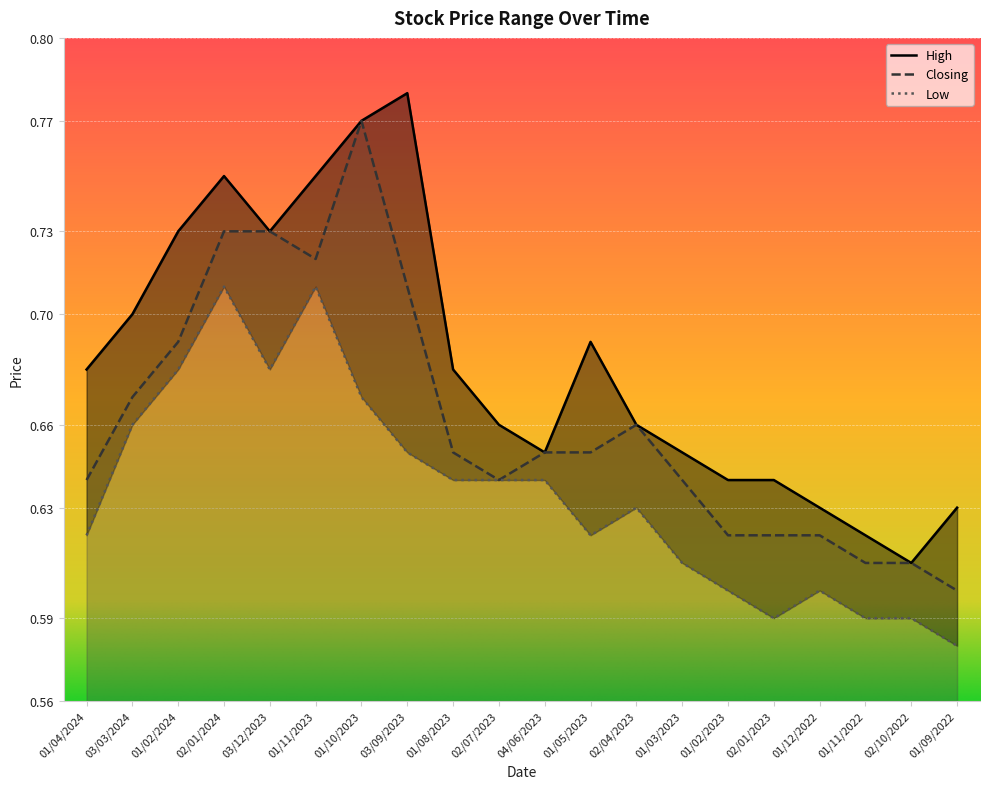

True or false: Closing and Low cross at least once.

False